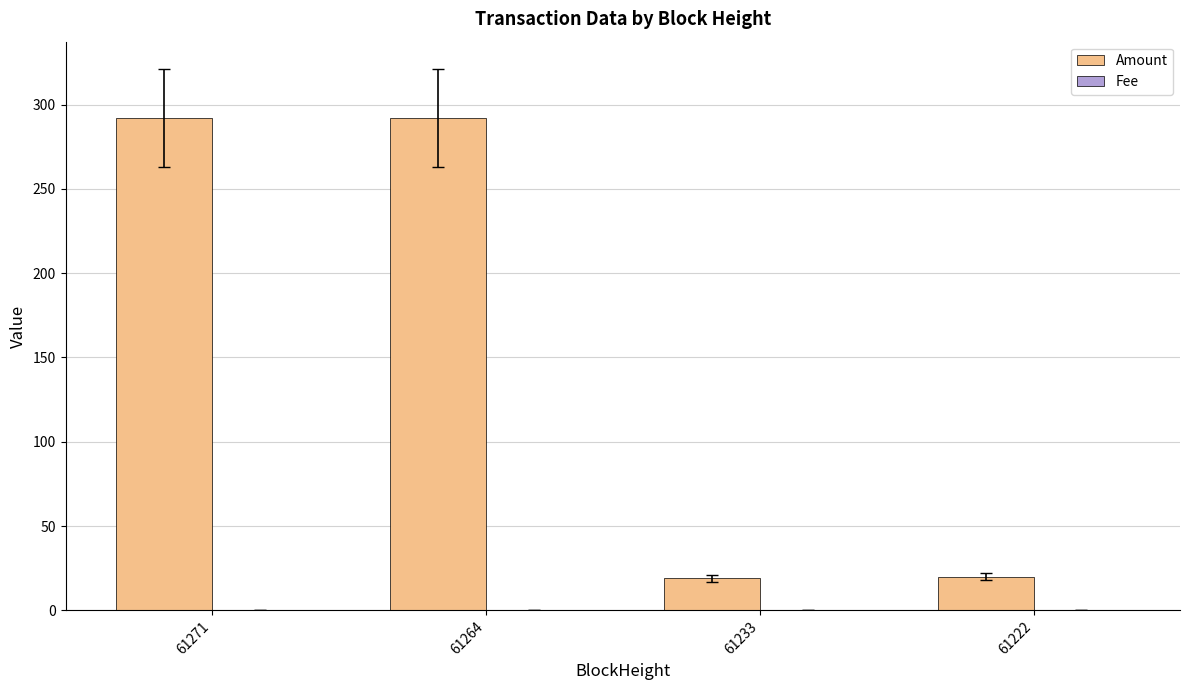

Count the number of categories in the chart.

4